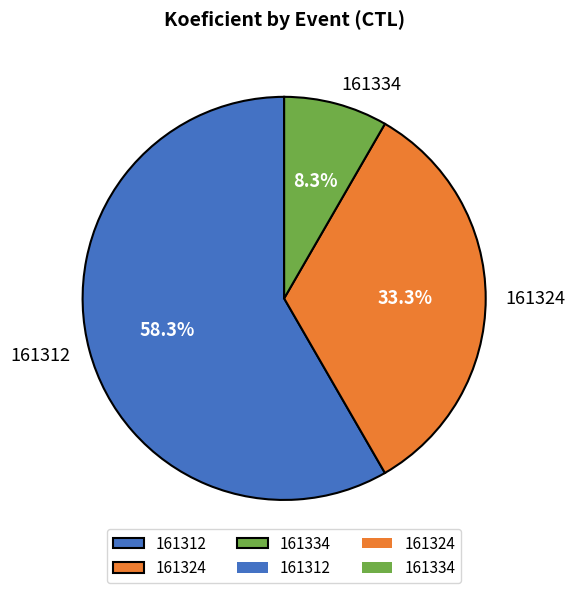

How many segments does this pie chart have?

3